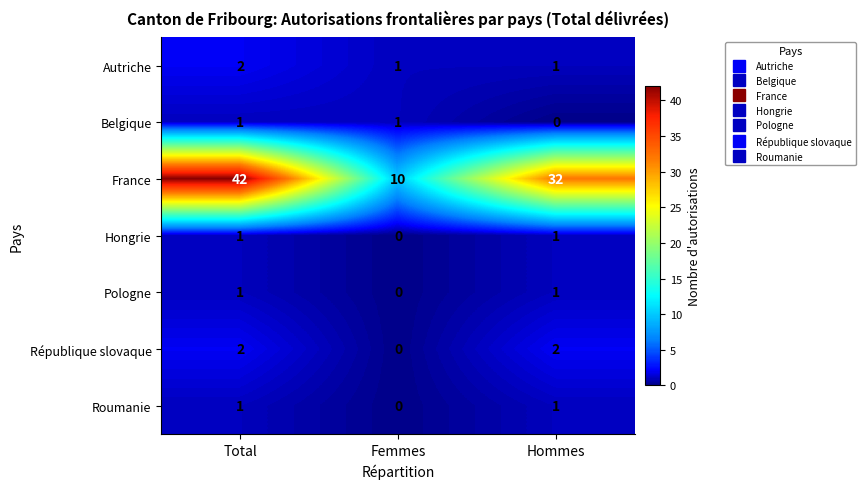

True or false: République slovaque has a value of 0 at Femmes.

True